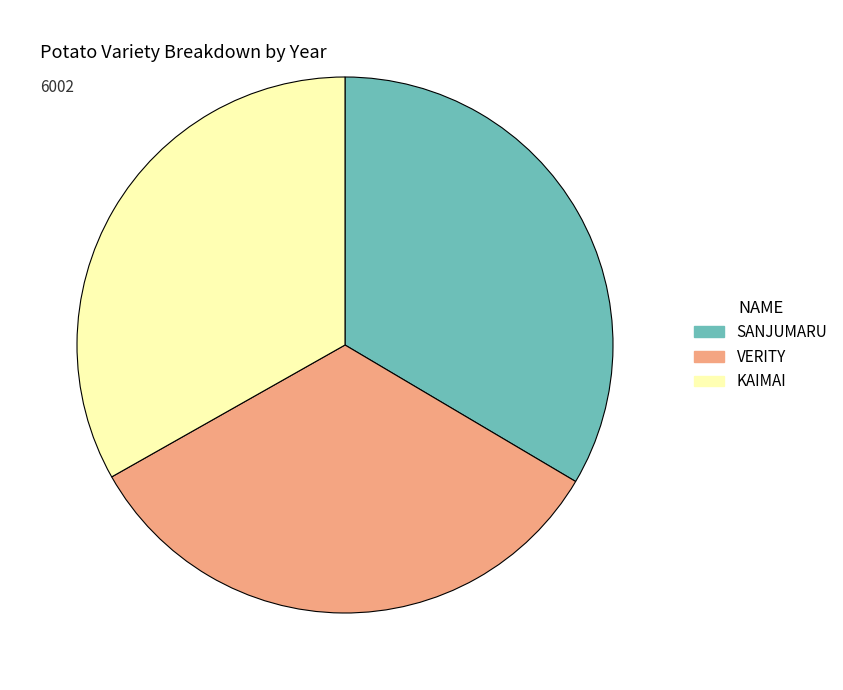

Is it true that KAIMAI is 33% of the pie?

True